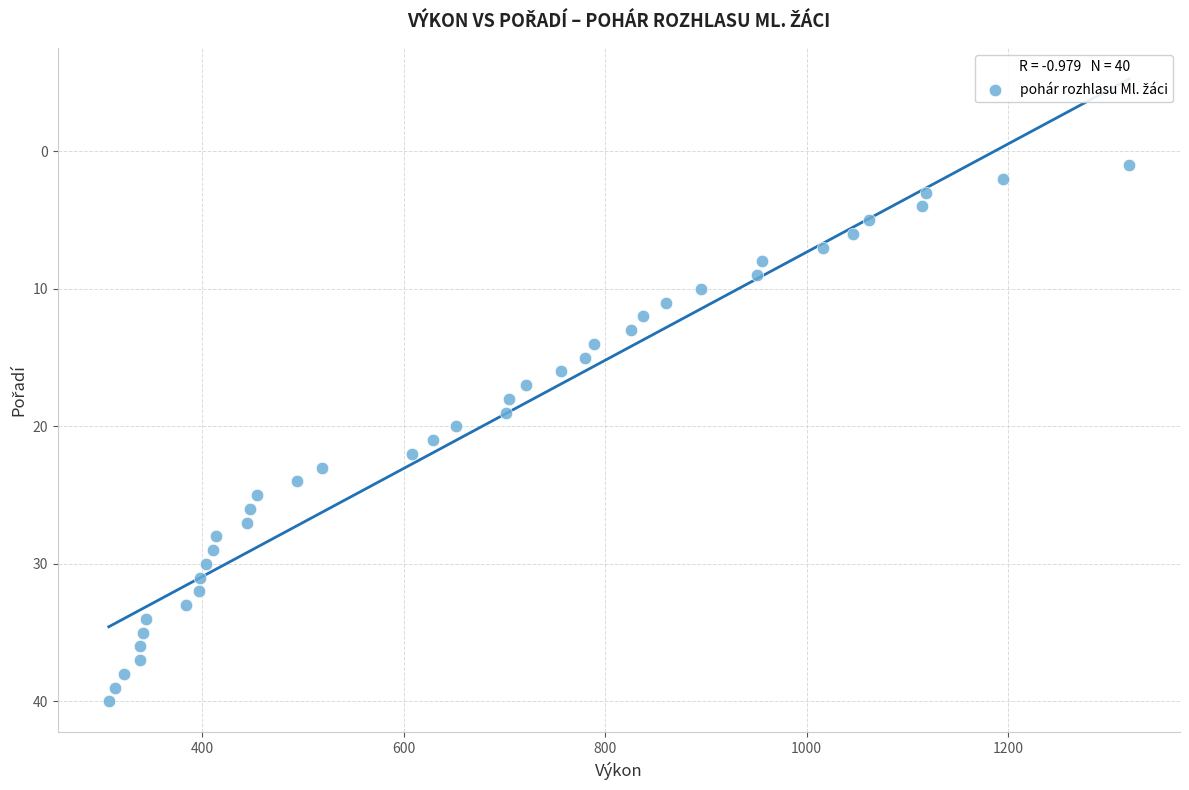

What is the range of Y values (max minus min)?

39